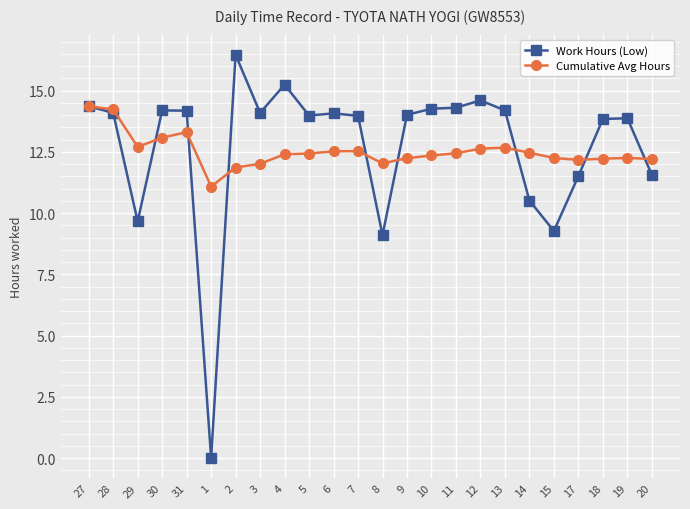

How many series are shown in this chart?

2